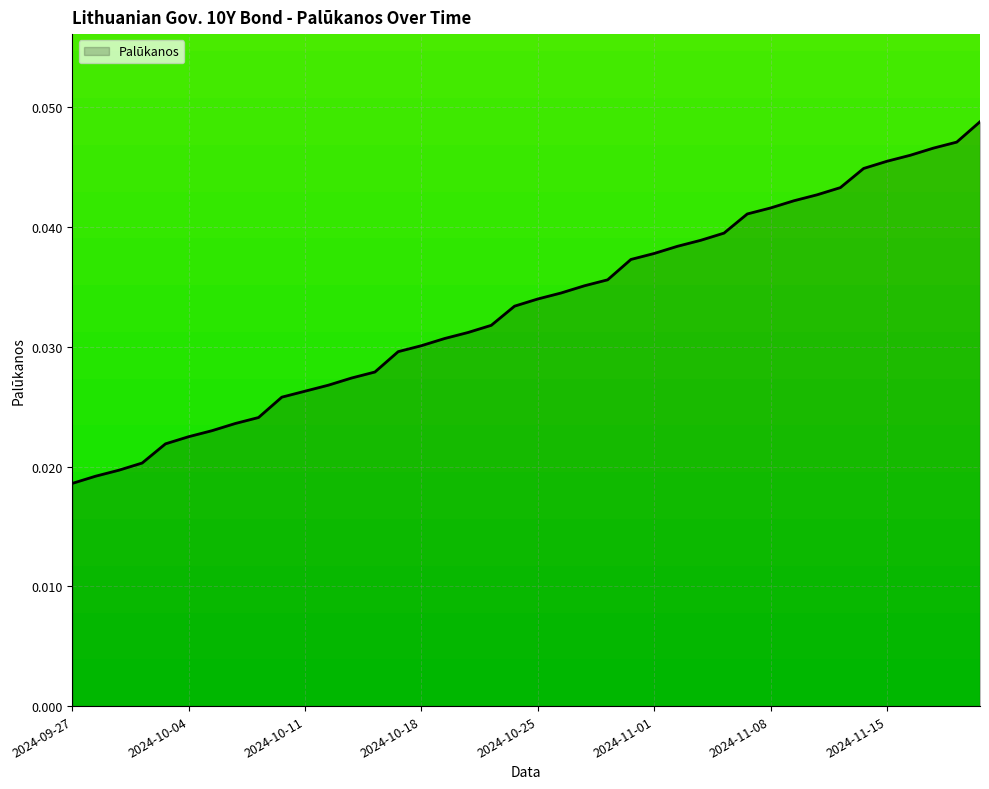

How many lines are shown in the chart?

1